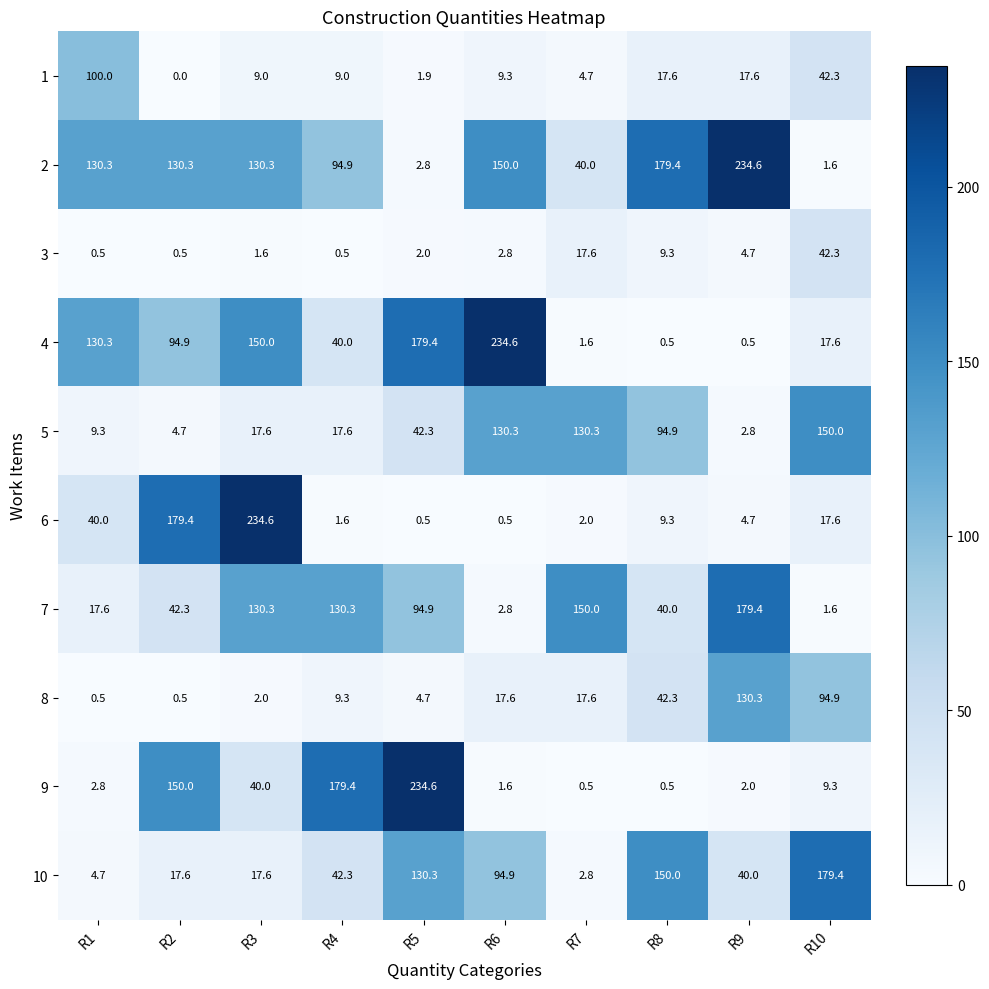

What value does the 6 series have at R4?

1.6